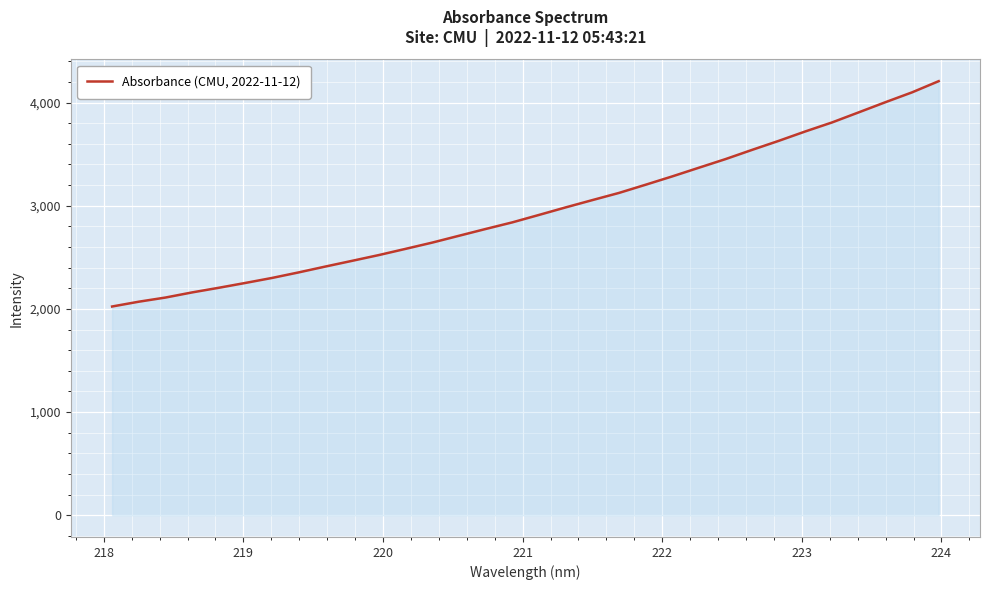

What is the smallest value displayed?

2023.5